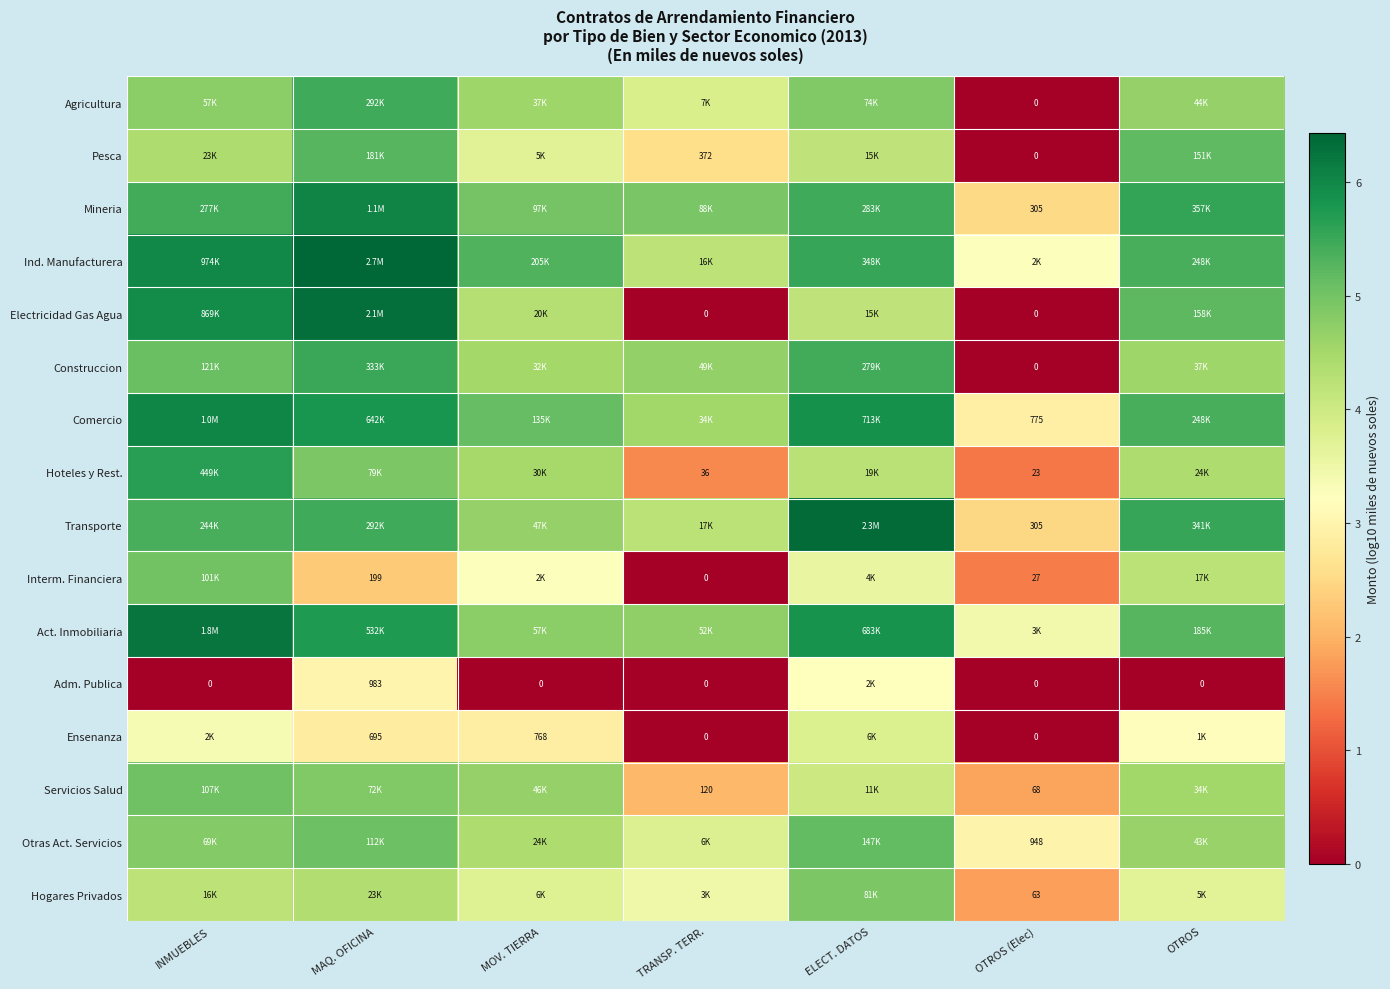

Rank the series by their maximum value, from highest to lowest.

Ind. Manufacturera, Transporte, Electricidad Gas Agua, Act. Inmobiliaria, Mineria, Comercio, Hoteles y Rest., Construccion, Agricultura, Pesca, Otras Act. Servicios, Servicios Salud, Interm. Financiera, Hogares Privados, Ensenanza, Adm. Publica